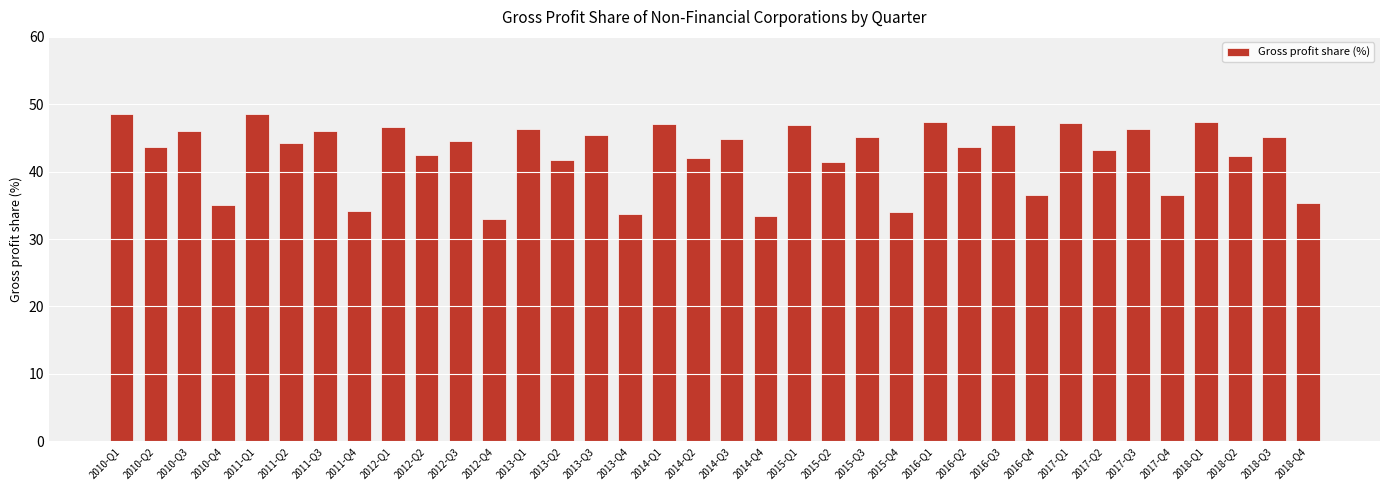

What is the change in value from 2010-Q2 to 2015-Q2?

-2.1